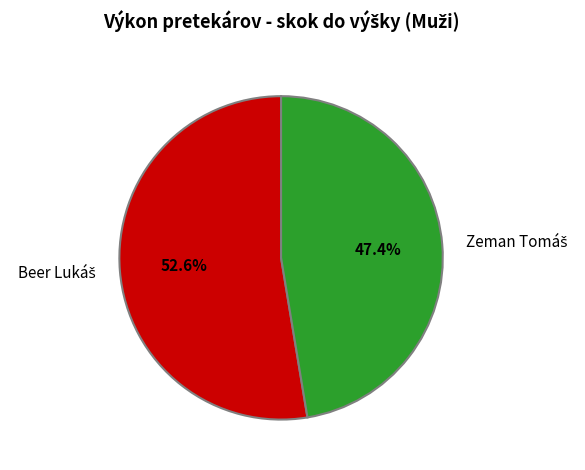

Does any single category account for the majority?

Yes